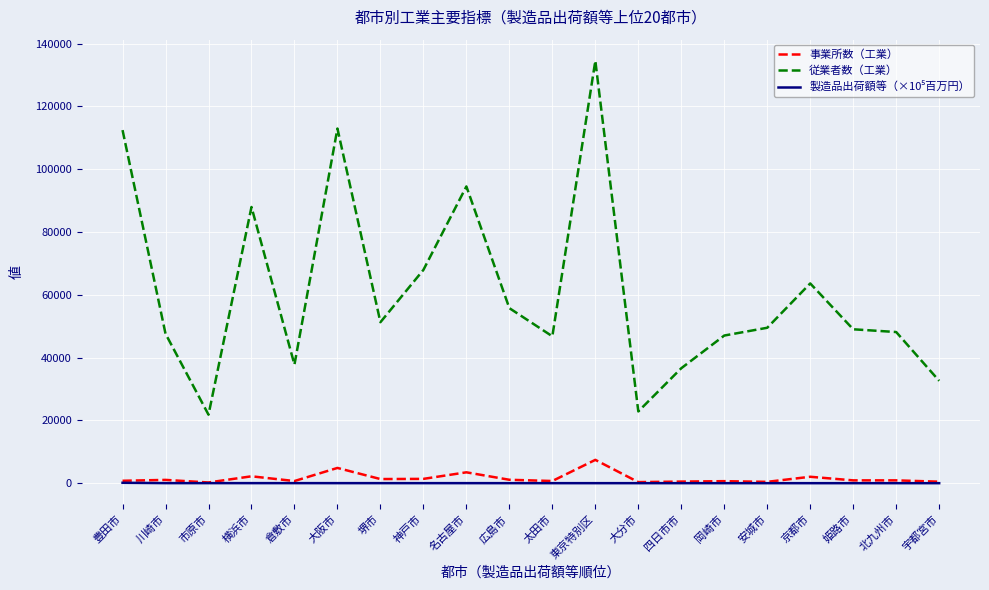

True or false: 事業所数（工業） and 従業者数（工業） cross at least once.

False